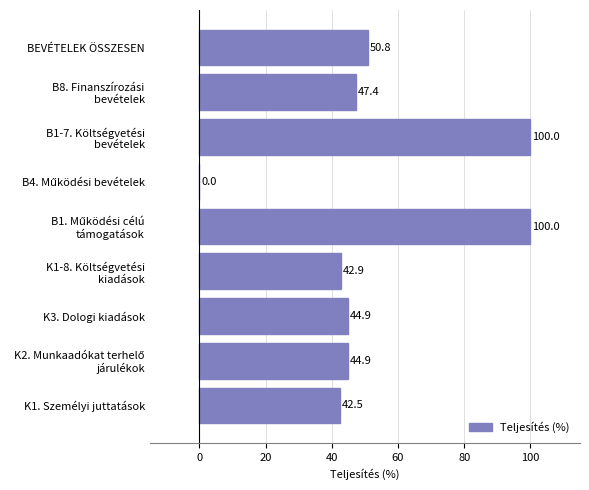

Count the number of categories in the chart.

9